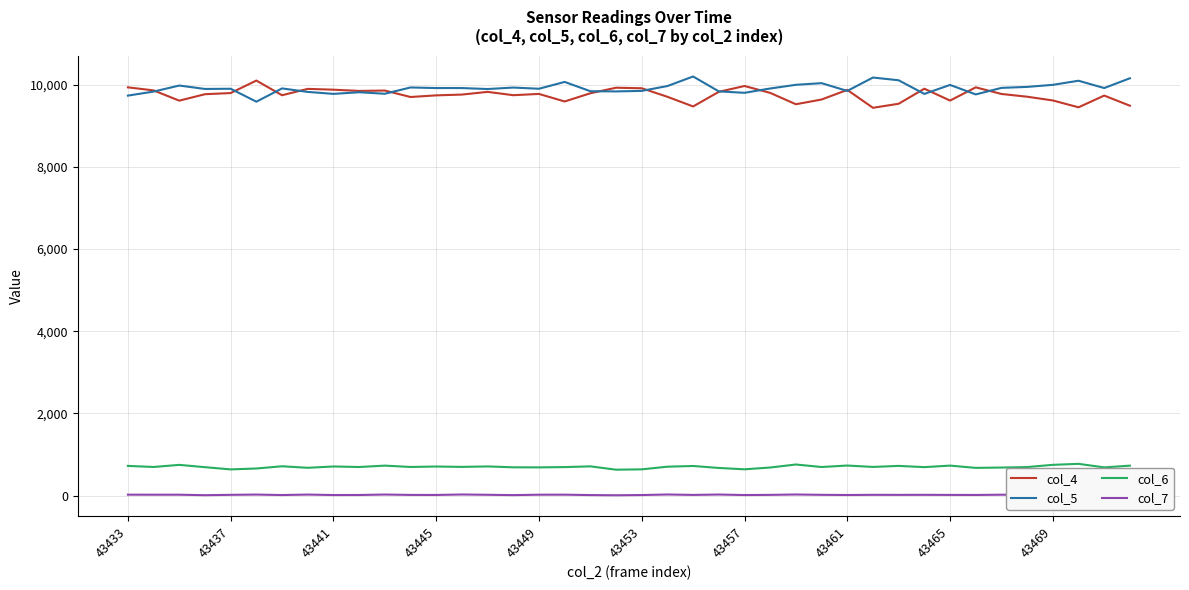

How many categories are shown in the chart?

40